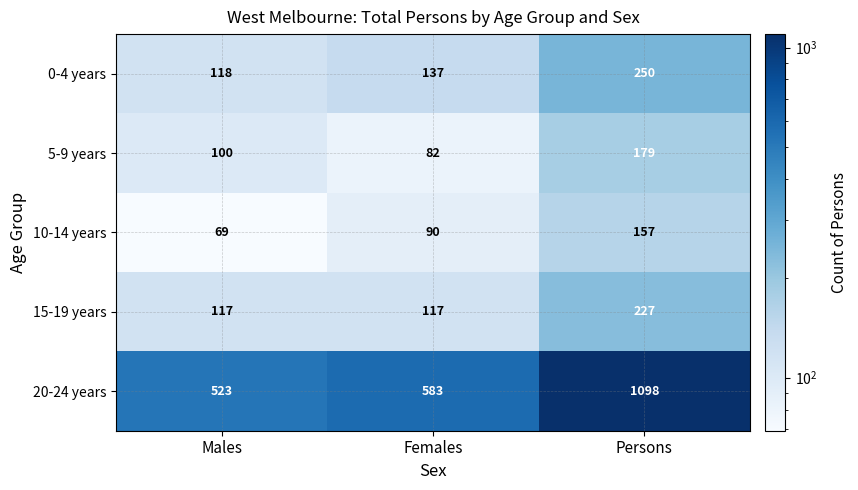

How many data points does each series have?

3